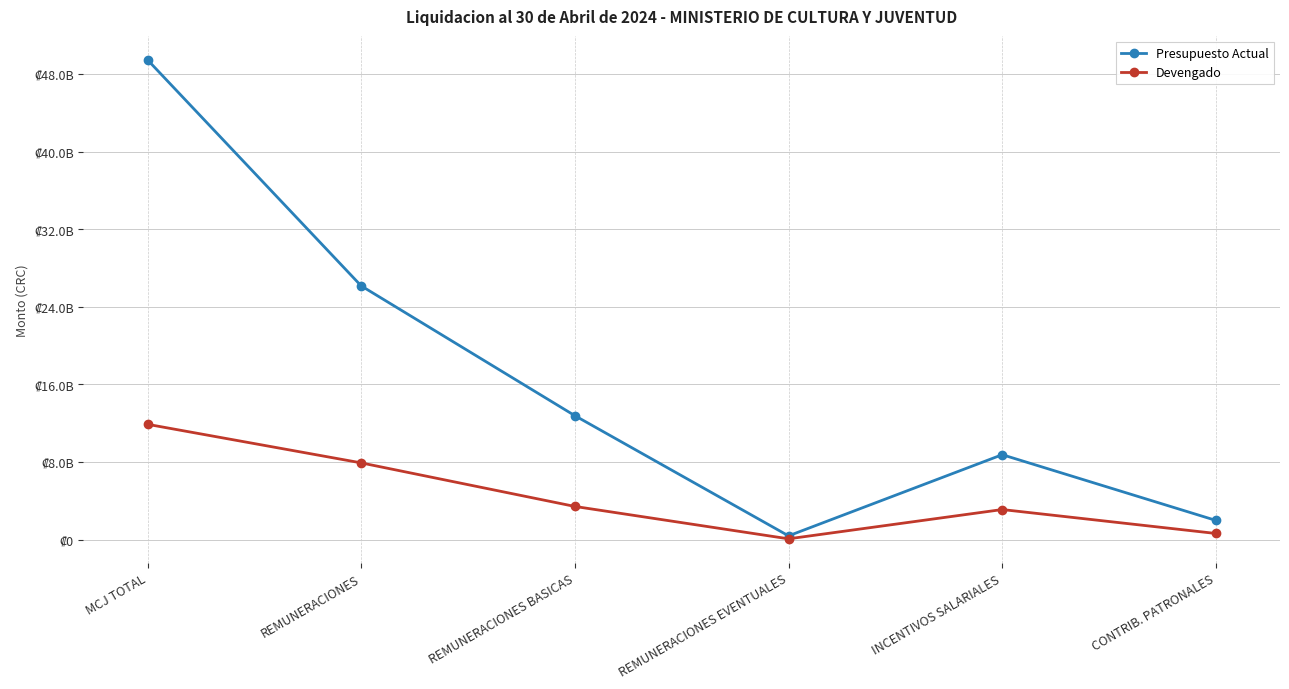

Rank the categories by Devengado value from highest to lowest.

MCJ TOTAL, REMUNERACIONES, REMUNERACIONES BASICAS, INCENTIVOS SALARIALES, CONTRIB. PATRONALES, REMUNERACIONES EVENTUALES